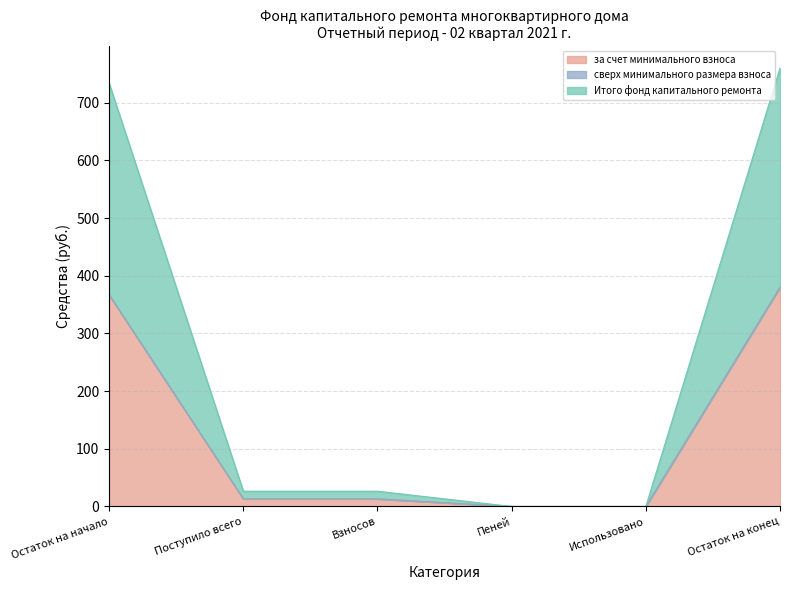

What is the label of the 2nd point from the right?

Использовано